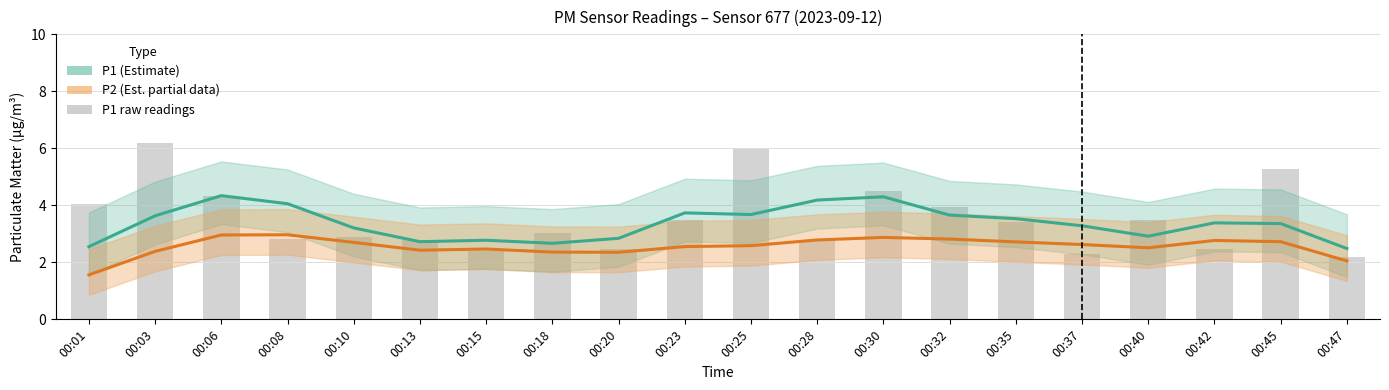

List the series in order of their peak value, lowest first.

P2 (Est. partial data), P1 (Estimate), P1 raw